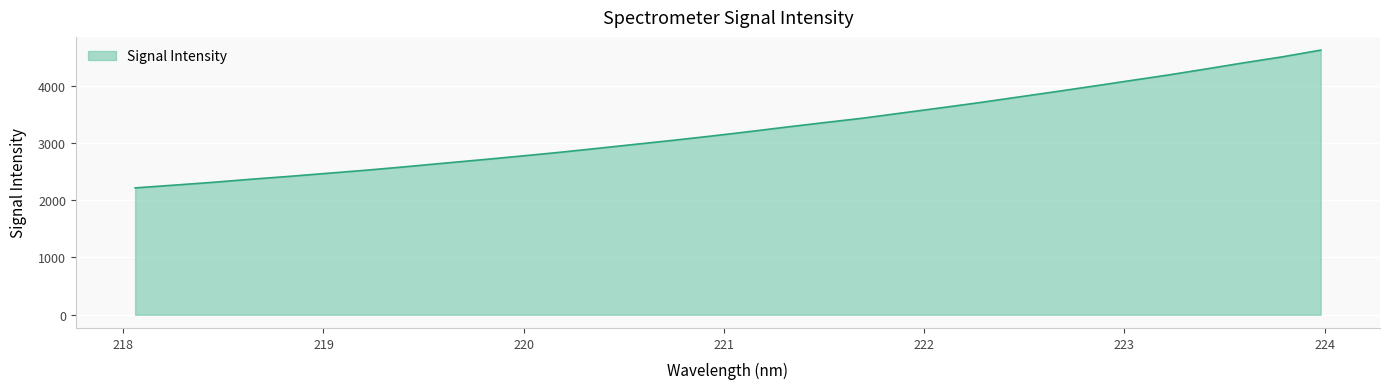

What is the difference between the maximum and minimum values?

2407.5